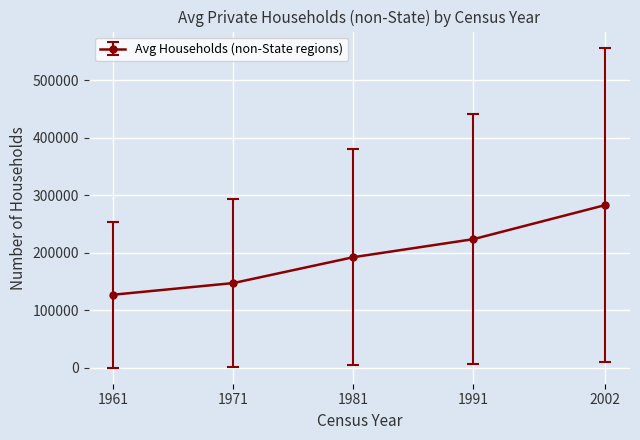

What is the value of the 1st point from the left?

127062.8